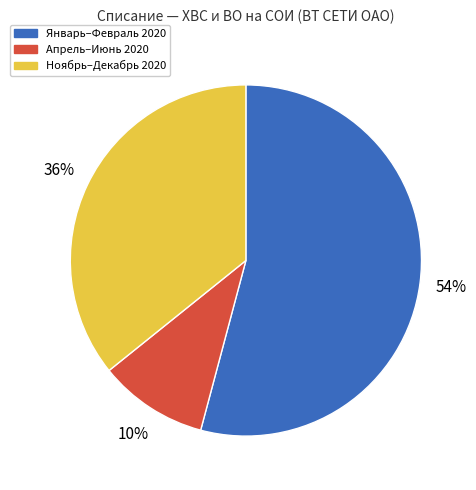

How many slices are in this pie chart?

3